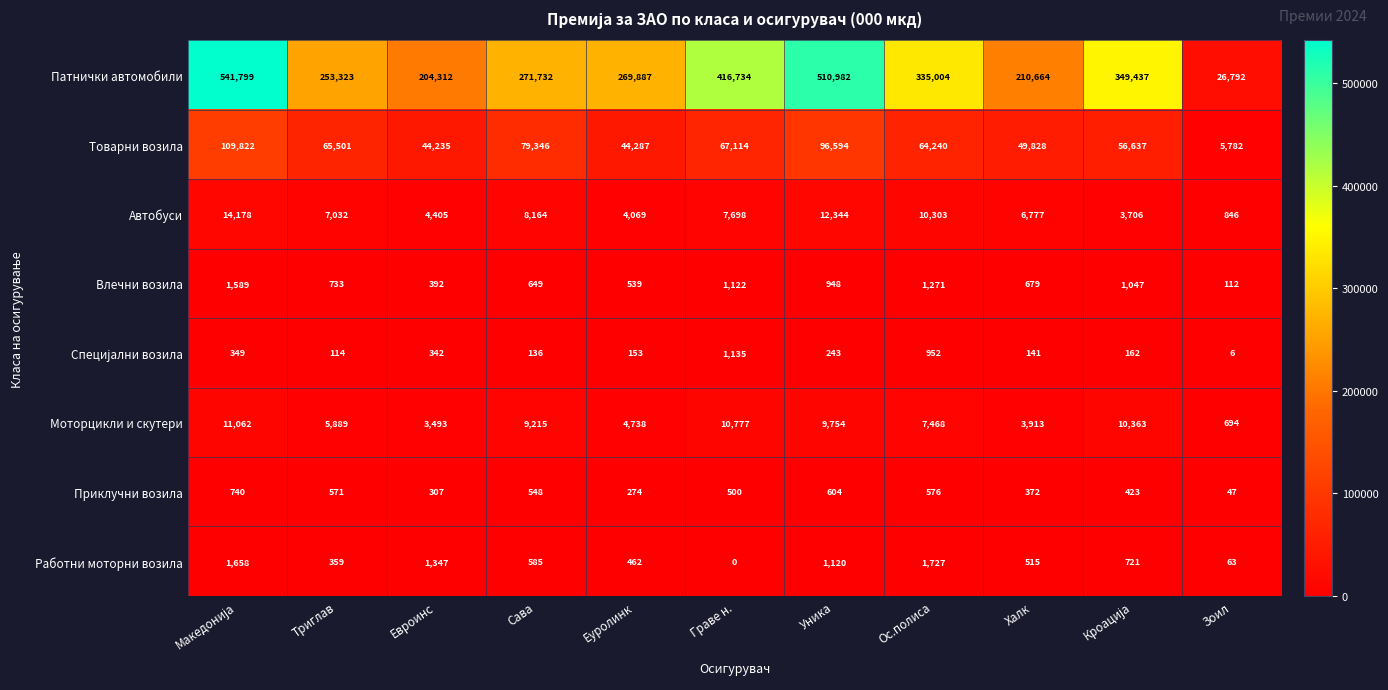

The Влечни возила series shows 1122 at Граве н.. True or false?

True